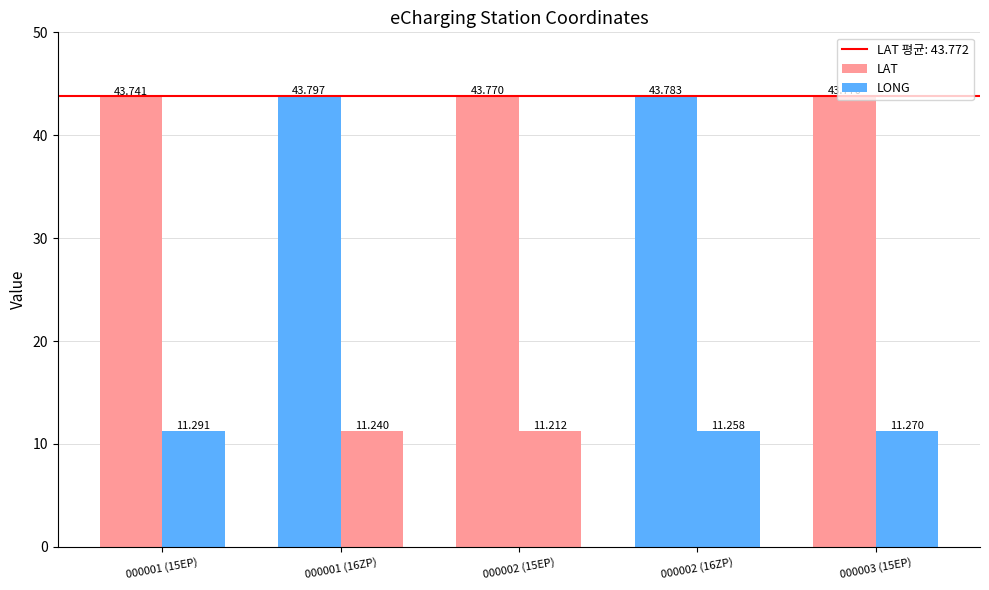

How many data points does each series have?

5